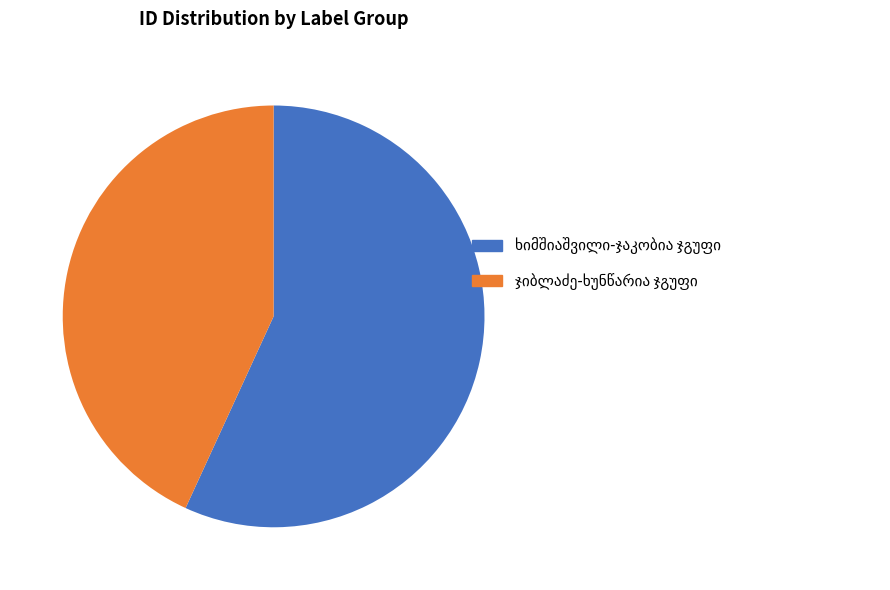

Is there any slice that represents more than half of the pie?

Yes